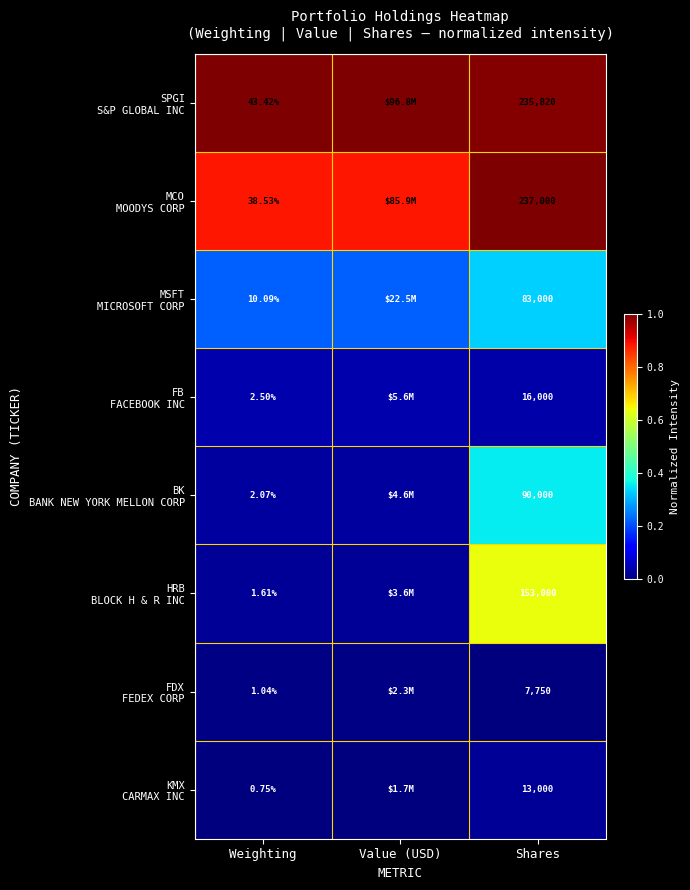

At Weighting, list the series in order from smallest to largest.

KMX CARMAX INC, FDX FEDEX CORP, HRB BLOCK H & R INC, BK BANK NEW YORK MELLON CORP, FB FACEBOOK INC, MSFT MICROSOFT CORP, MCO MOODYS CORP, SPGI S&P GLOBAL INC